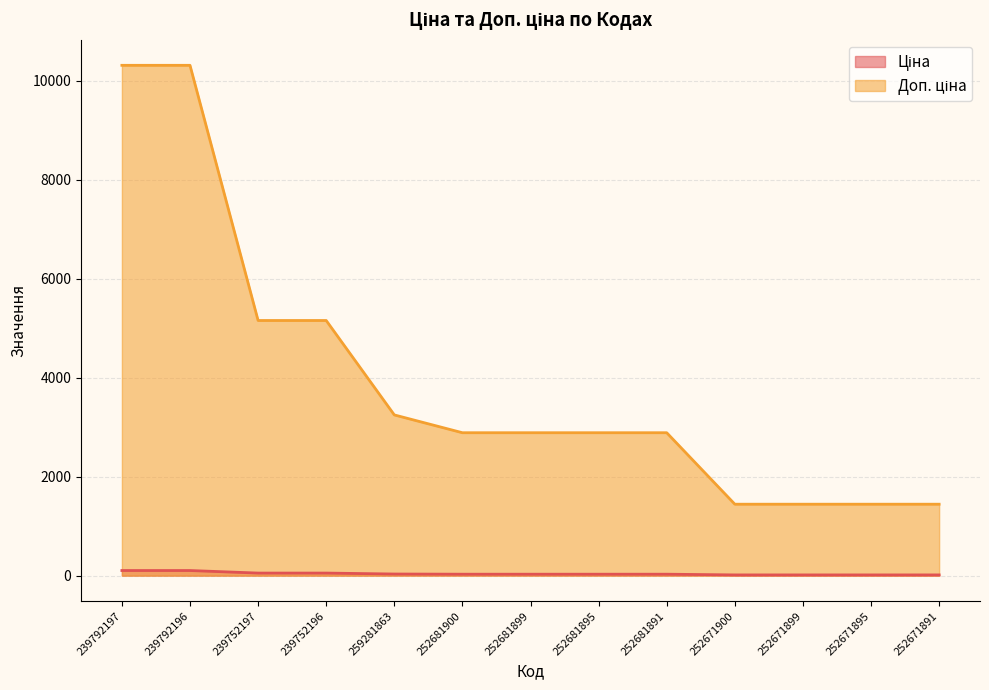

How many values in the Доп. ціна series are below 2889?

4